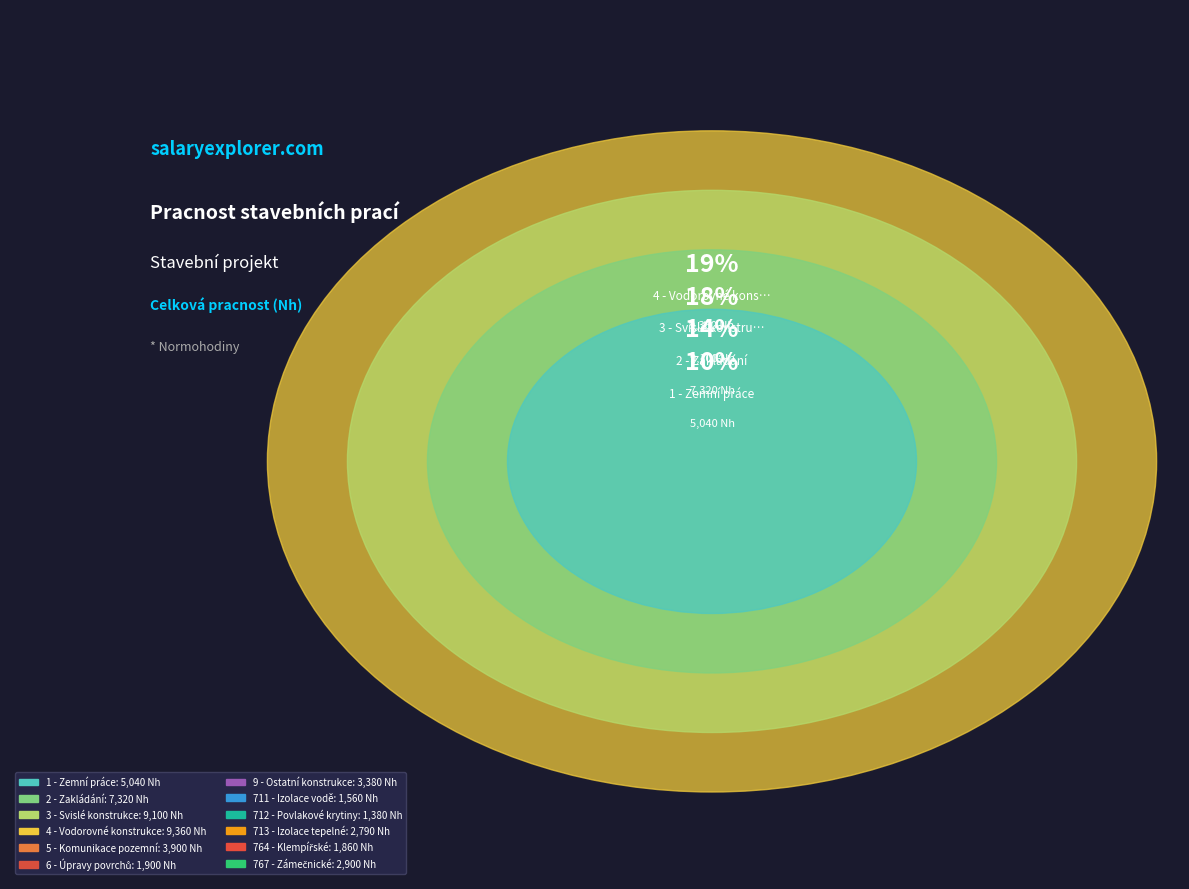

Approximately how many times larger is the value at 764 - Klempířské compared to 2 - Zakládání?

0.3